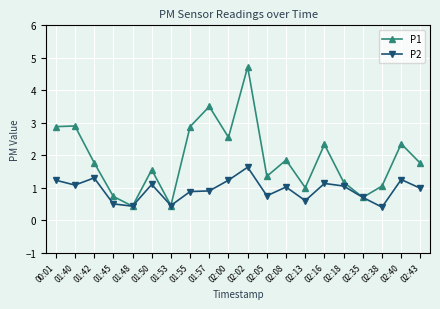

The value of P2 at 02:00 is 1.8. True or false?

False